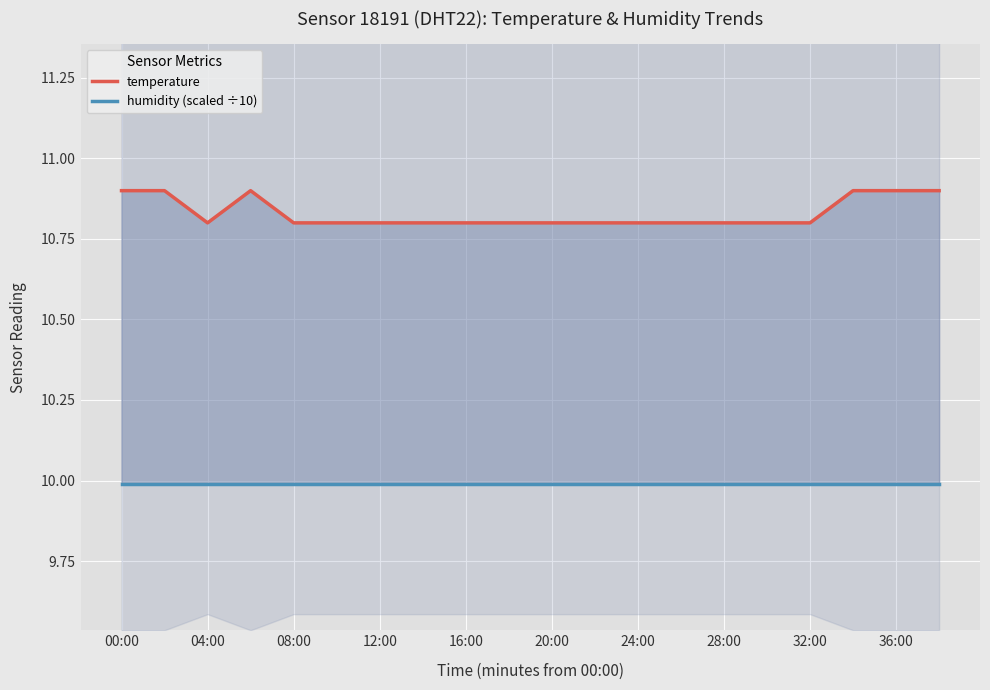

What are all the series names shown in the legend?

temperature, humidity (scaled ÷10)